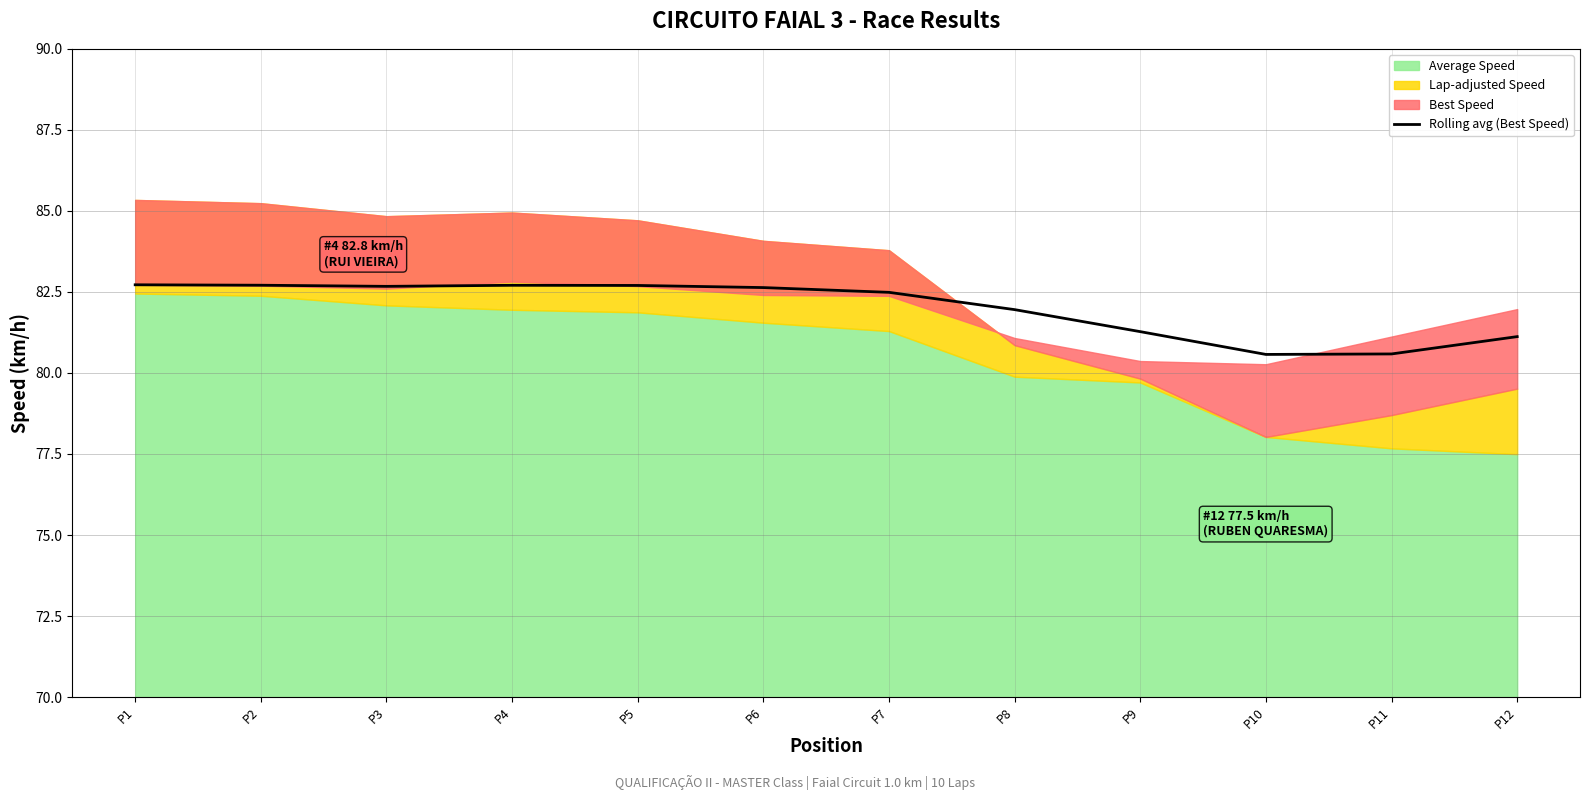

Reading right to left, extract all data points from this chart.

81.1	80.6	80.6	81.3	82.0	82.5	82.6	82.7	82.7	82.7	82.7	82.7